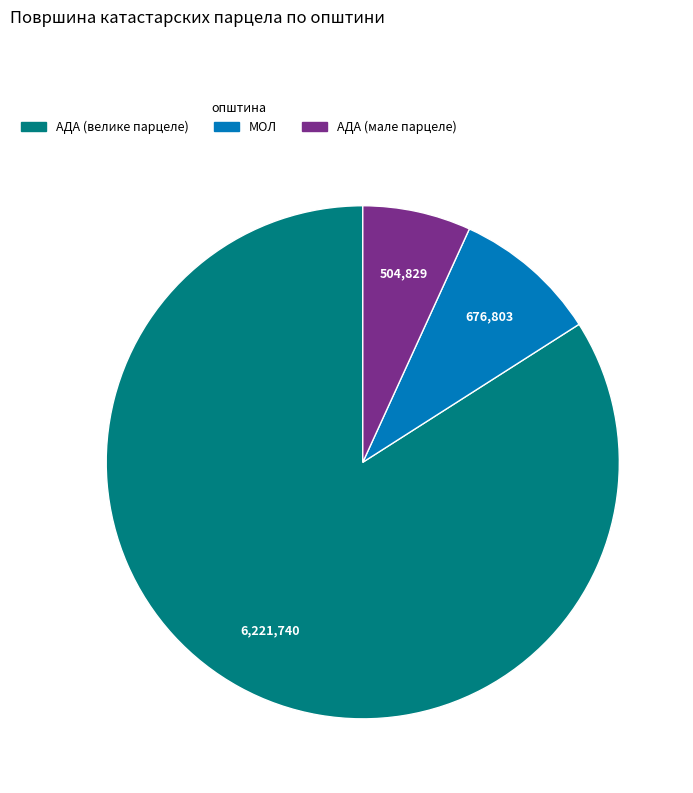

Is there a majority slice in this chart?

Yes